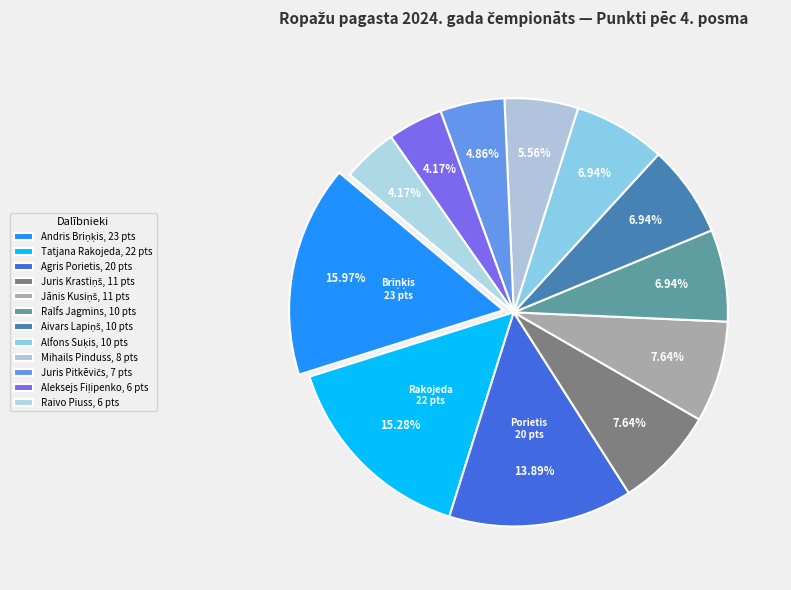

What is the largest slice in the pie chart?

Andris Briņķis